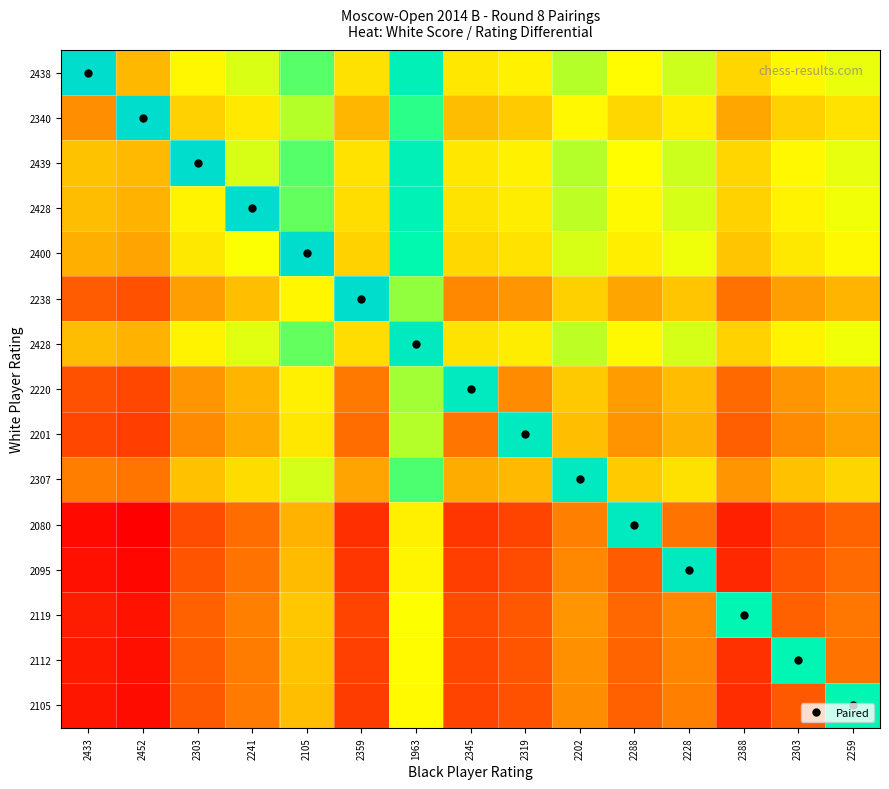

Which label corresponds to the smallest value in the chart?

2452